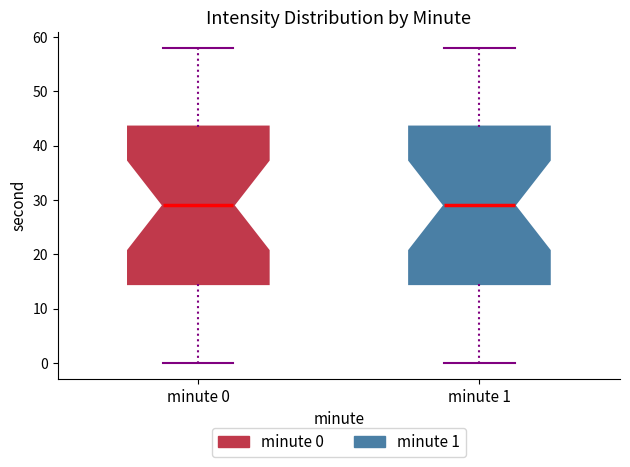

Where does the lower whisker of the box for minute 0 end on the y-axis? The values are not printed on the chart, so give them approximately, as read against the axis.

0